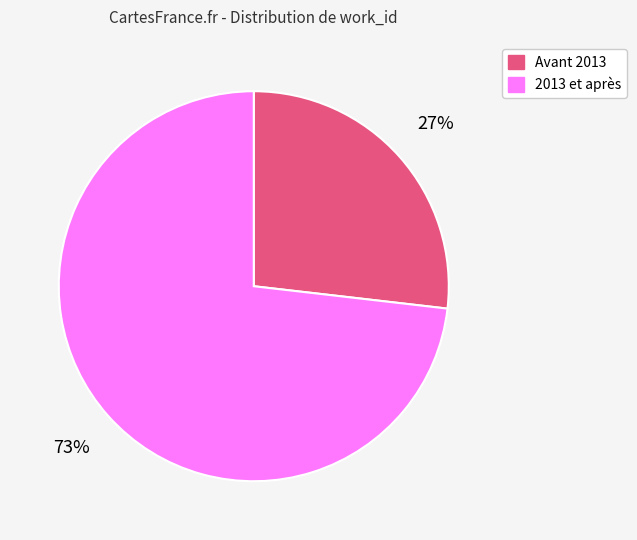

Is there a majority slice in this chart?

Yes